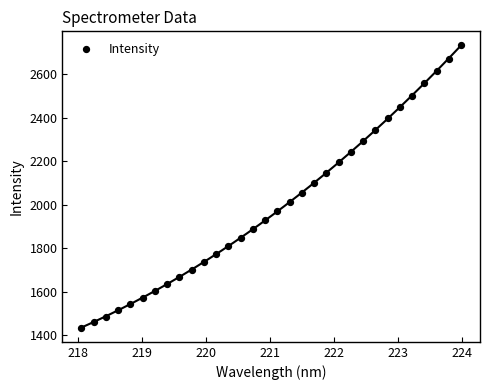

What is the range of Y values (max minus min)?

1299.9